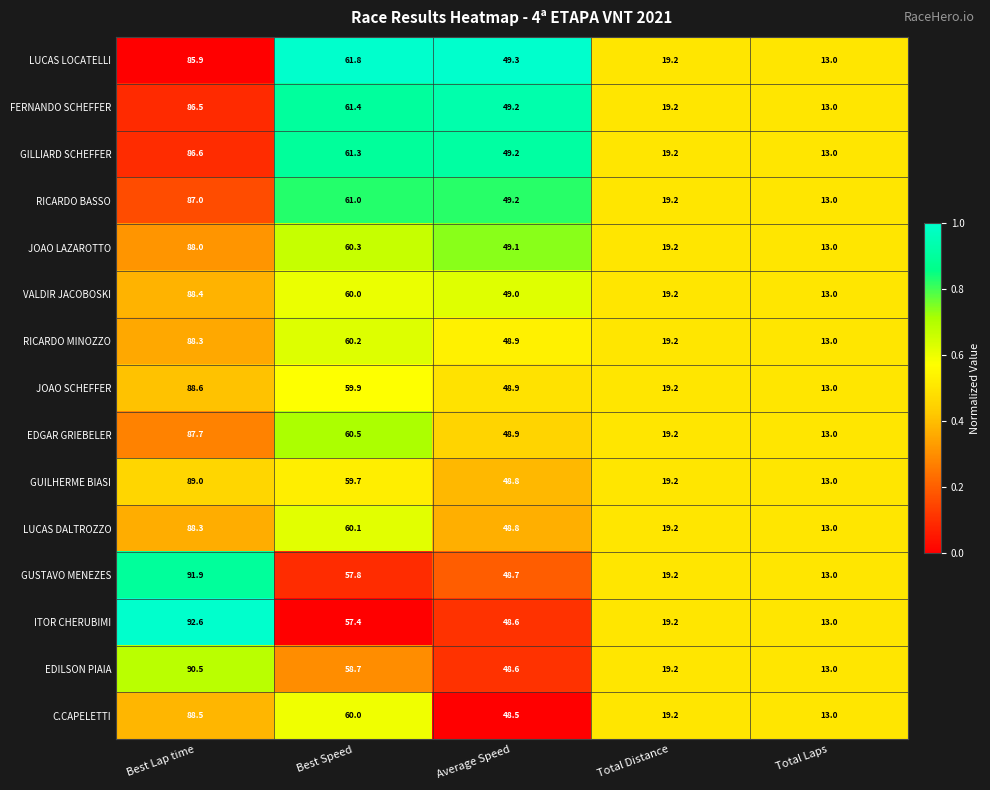

Which category has the highest value across all series?

Best Lap time